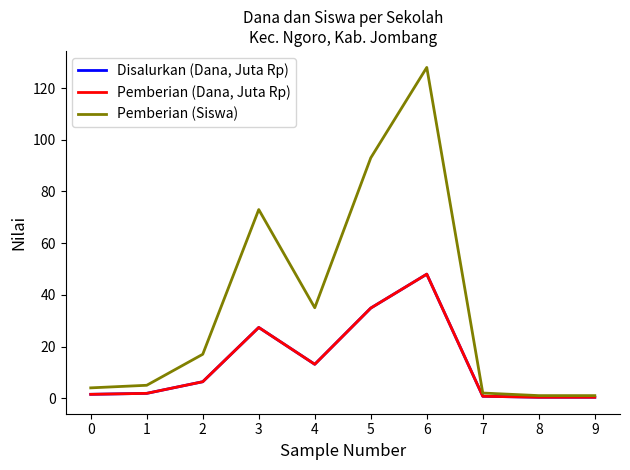

Is this an area chart (filled region under the line)?

No